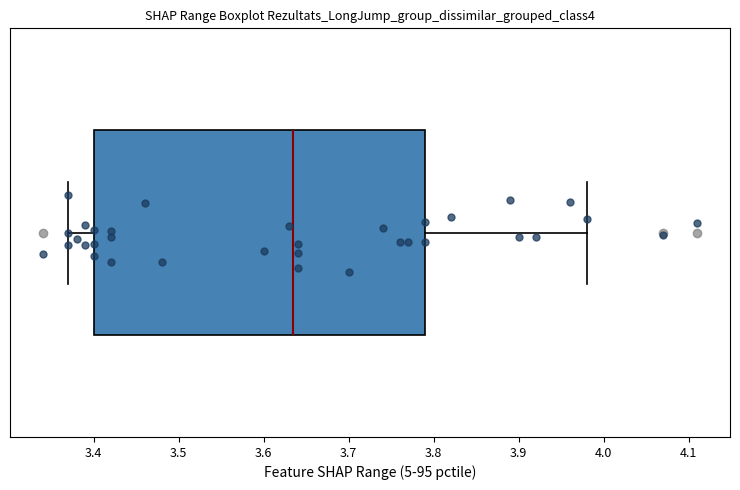

Where does the median line of the box sit on the x-axis? The values are not printed on the chart, so give them approximately, as read against the axis.

3.64